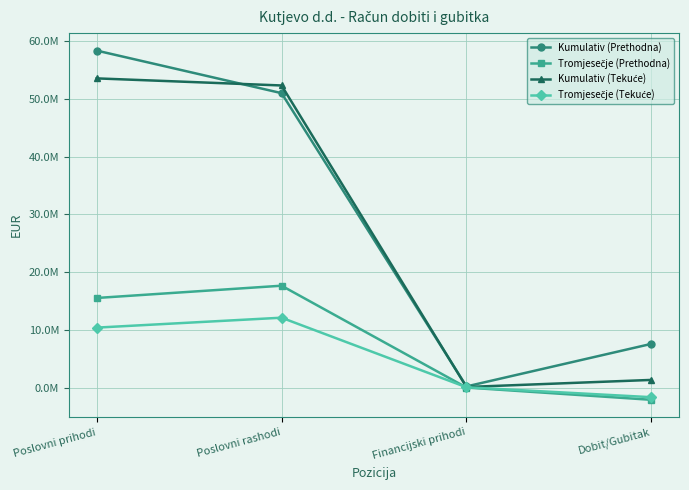

True or false: Tromjesečje (Tekuće) and Kumulativ (Prethodna) cross at least once.

False